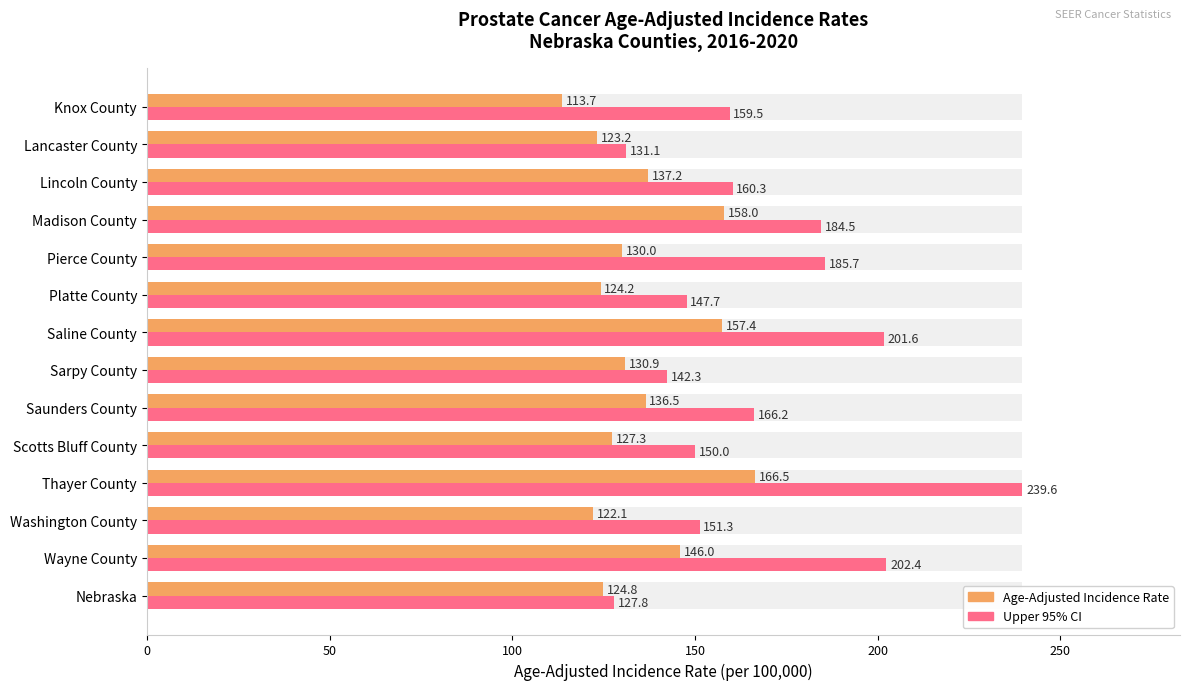

Which series has the largest total across all categories?

Upper 95% Confidence Interval